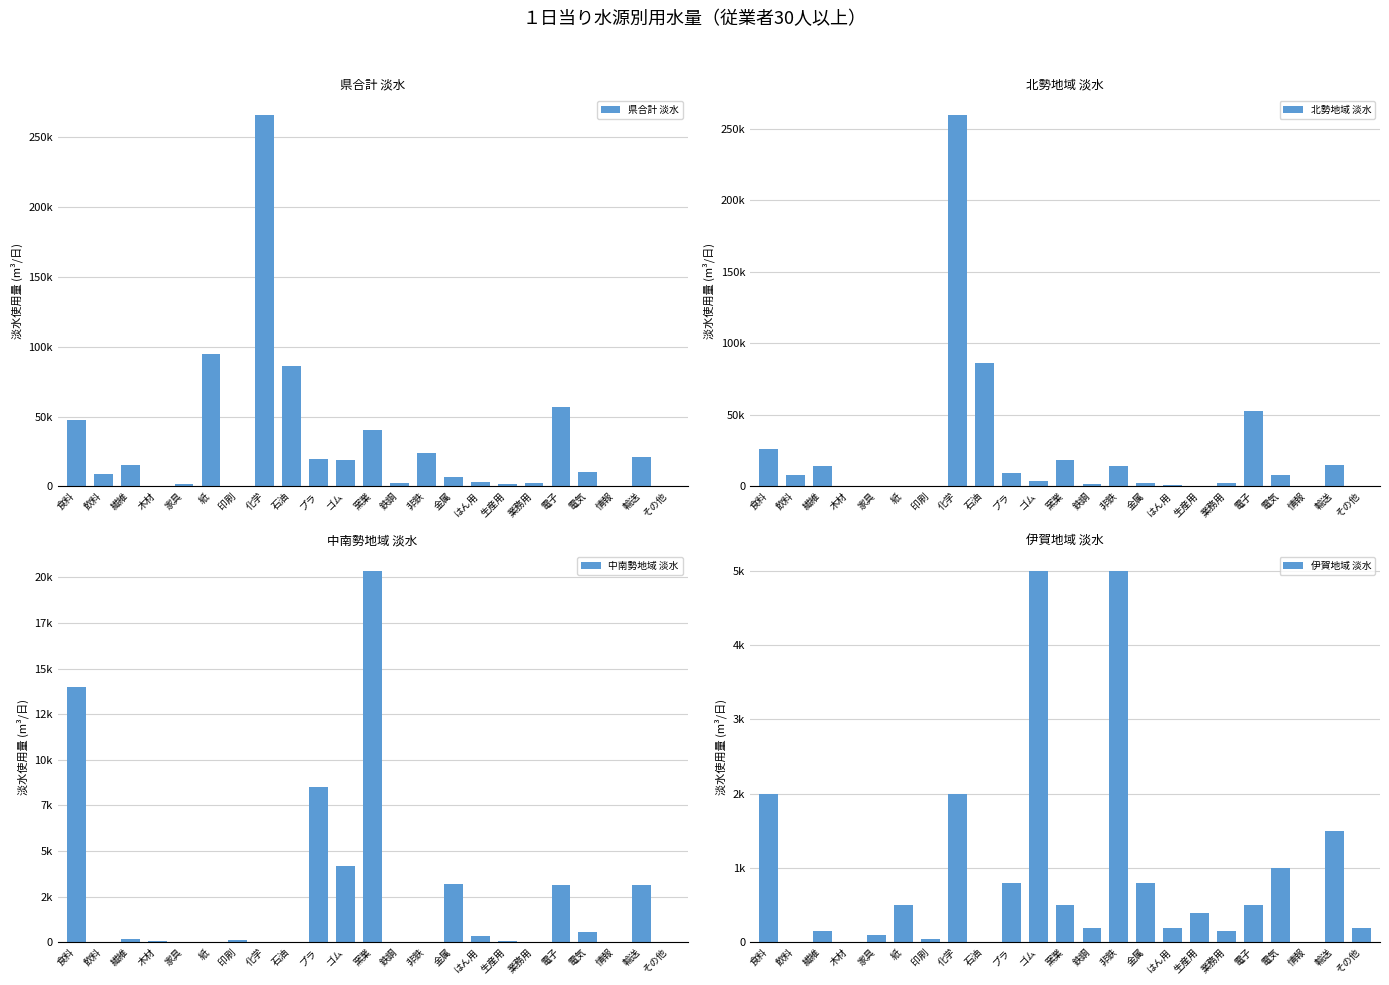

Is it true that 伊賀地域 淡水 equals 43 at 家具?

False